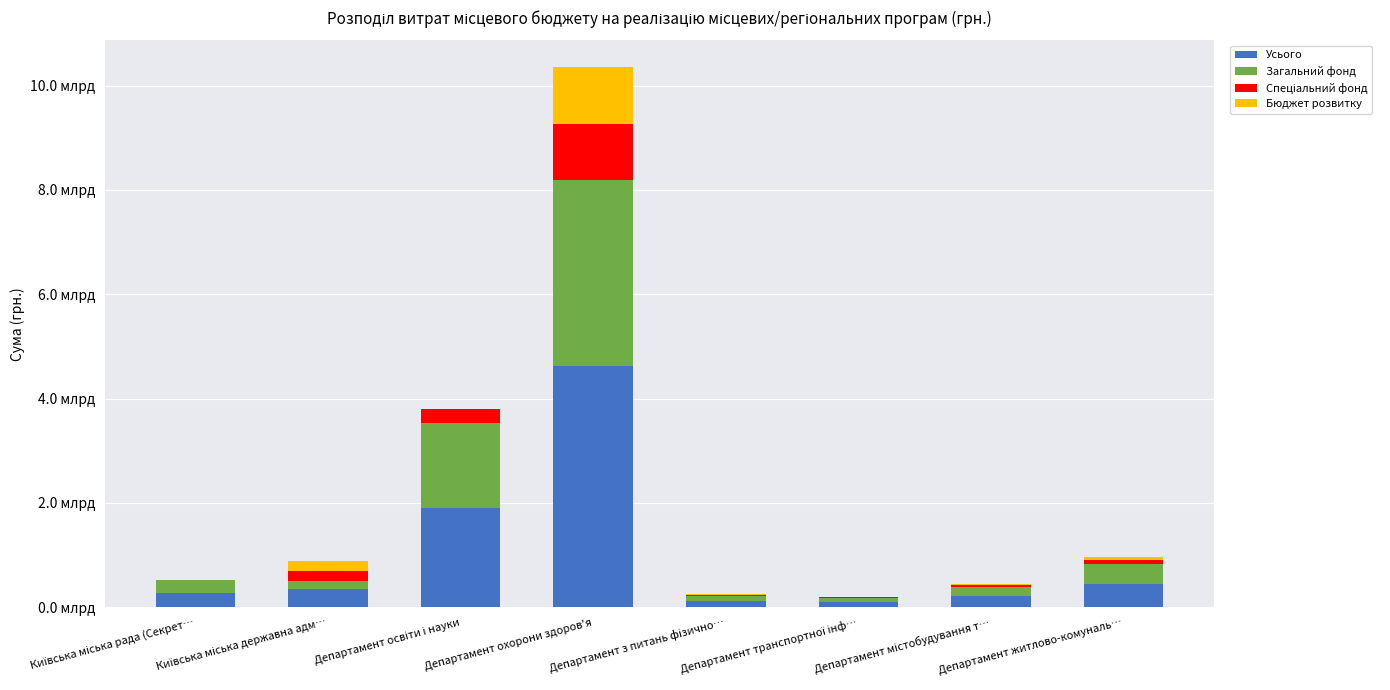

Does the chart contain stacked bars?

Yes